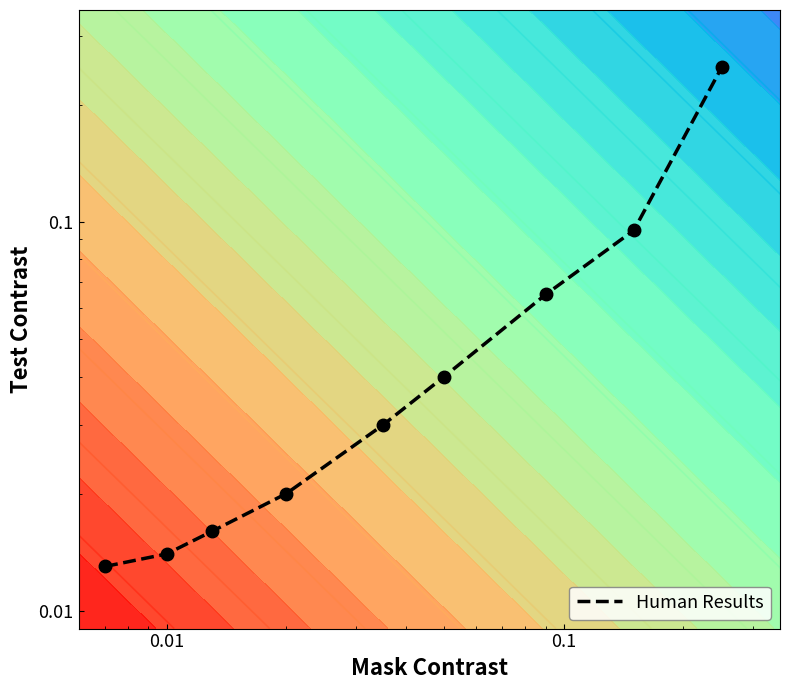

How many series are shown in this chart?

1